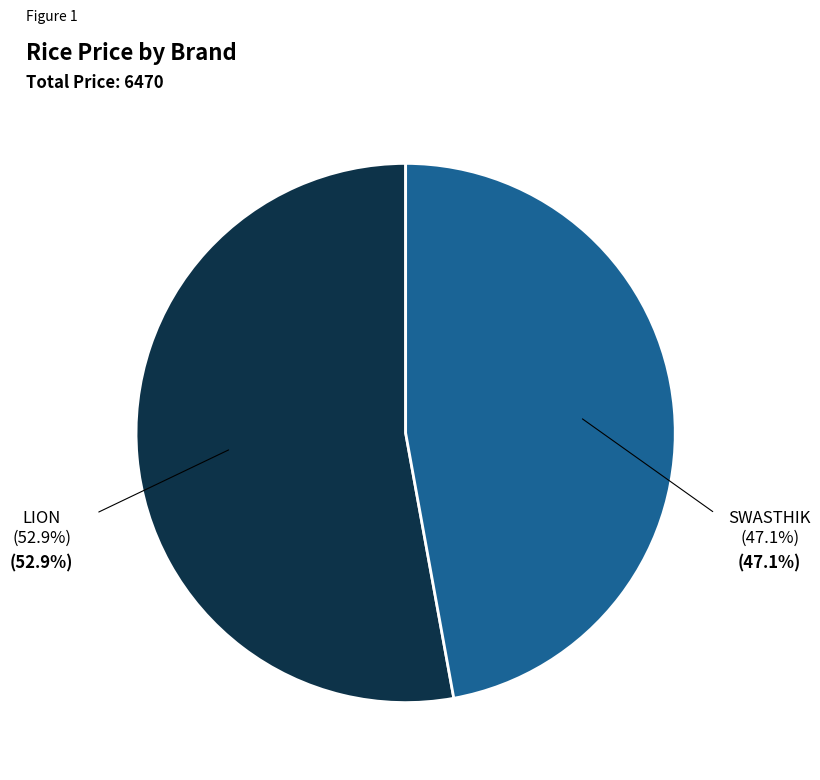

How many slices are in this pie chart?

2